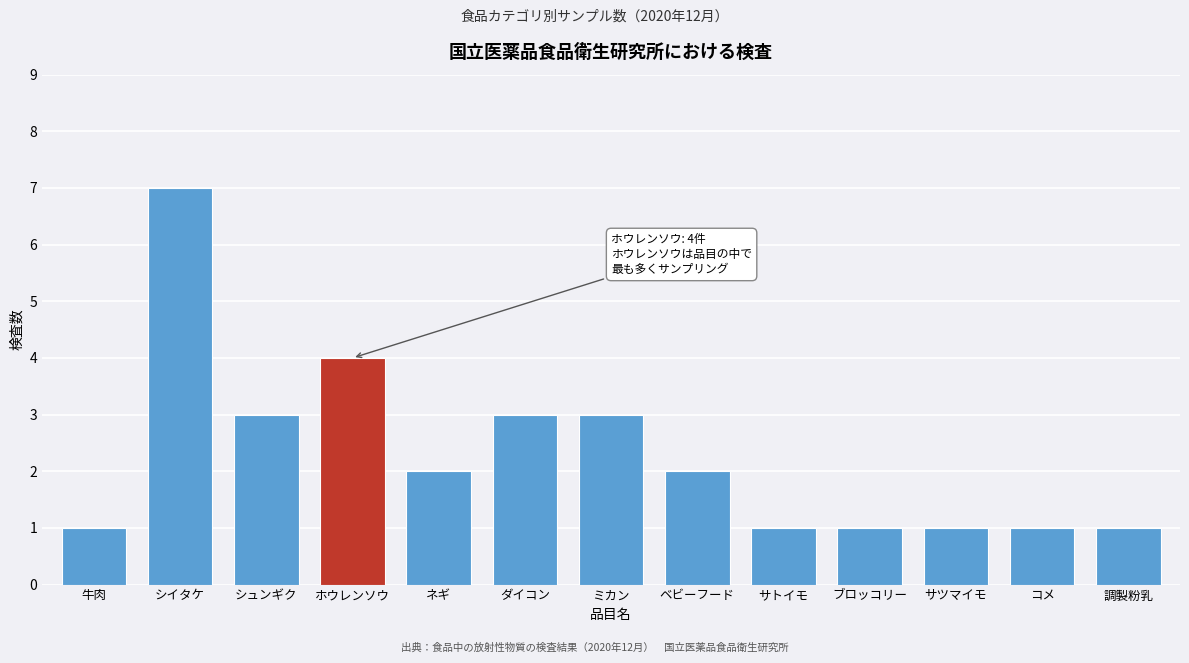

Reading right to left, transcribe all the data shown in this chart.

1	1	1	1	1	2	3	3	2	4	3	7	1